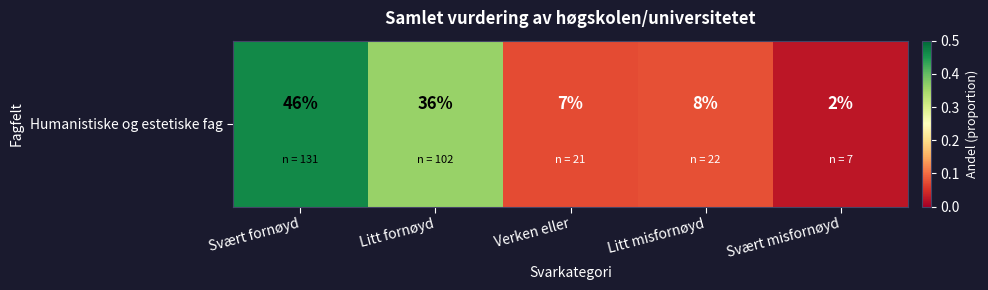

List the labels in order of value, largest first.

Svært fornøyd, Litt fornøyd, Litt misfornøyd, Verken eller, Svært misfornøyd